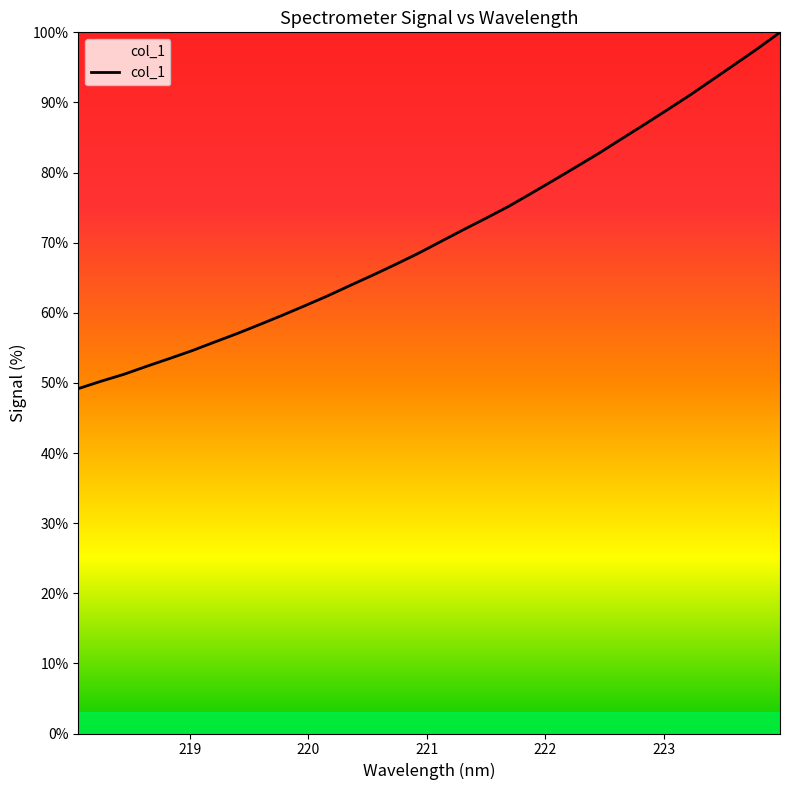

What is the maximum value shown in the chart?

100.0